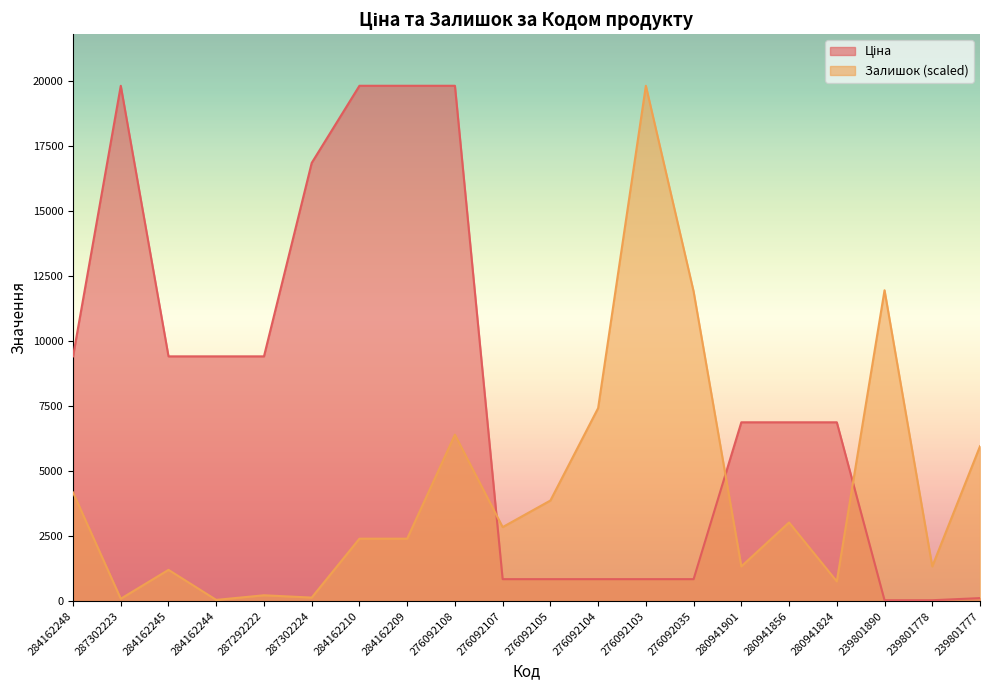

True or false: Ціна has a value of 201.9 at 276092035.

False